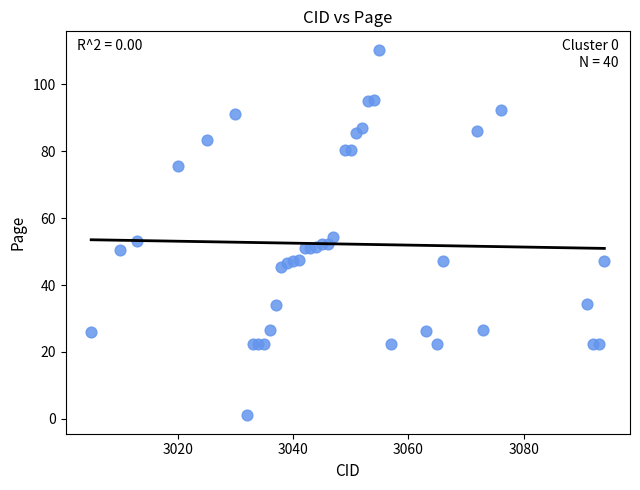

What is the range of X values (max minus min)?

89.0